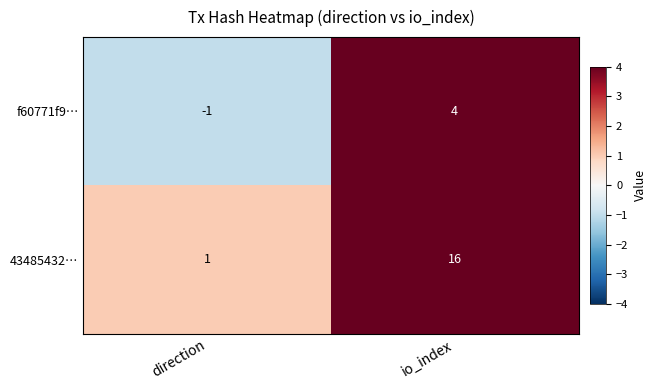

At how many categories does at least one series exceed 5?

1